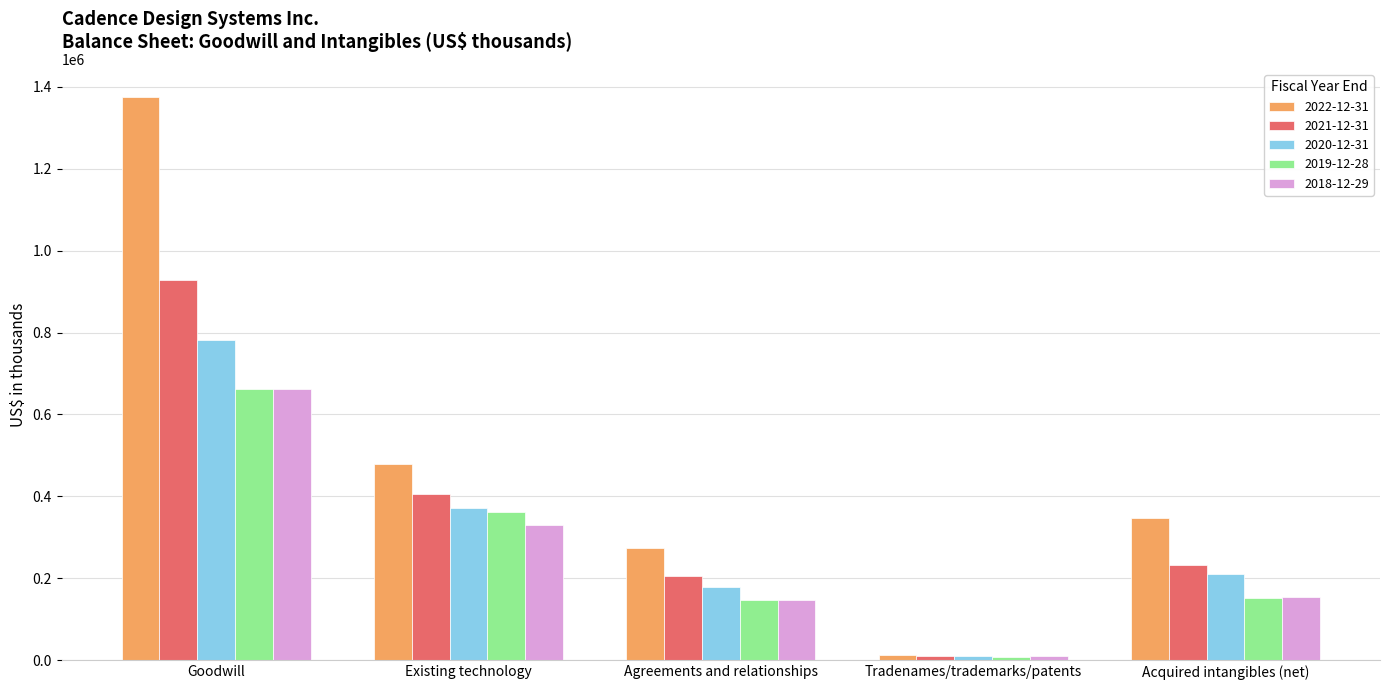

What is the total value across all series at Tradenames/trademarks/patents?

52553